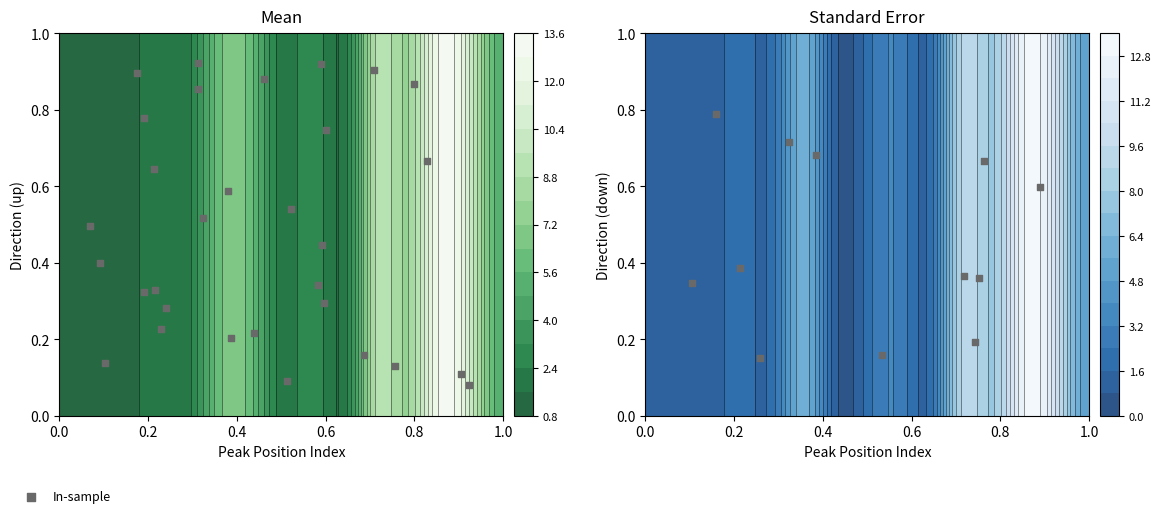

What is the difference between the maximum and second lowest values?

0.6